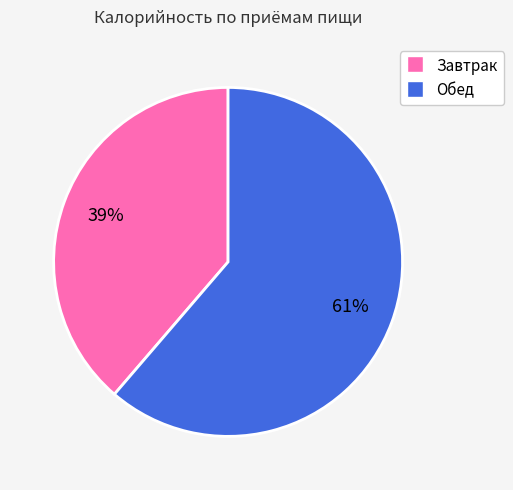

Combined, do Обед and Завтрак account for over 50%?

Yes